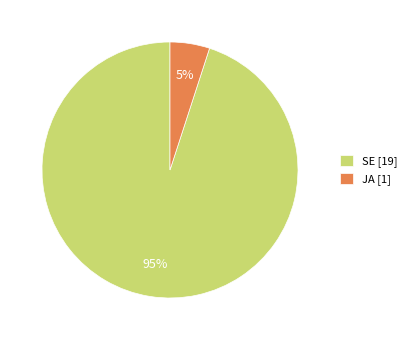

To the nearest percent, what portion does SE represent?

95%